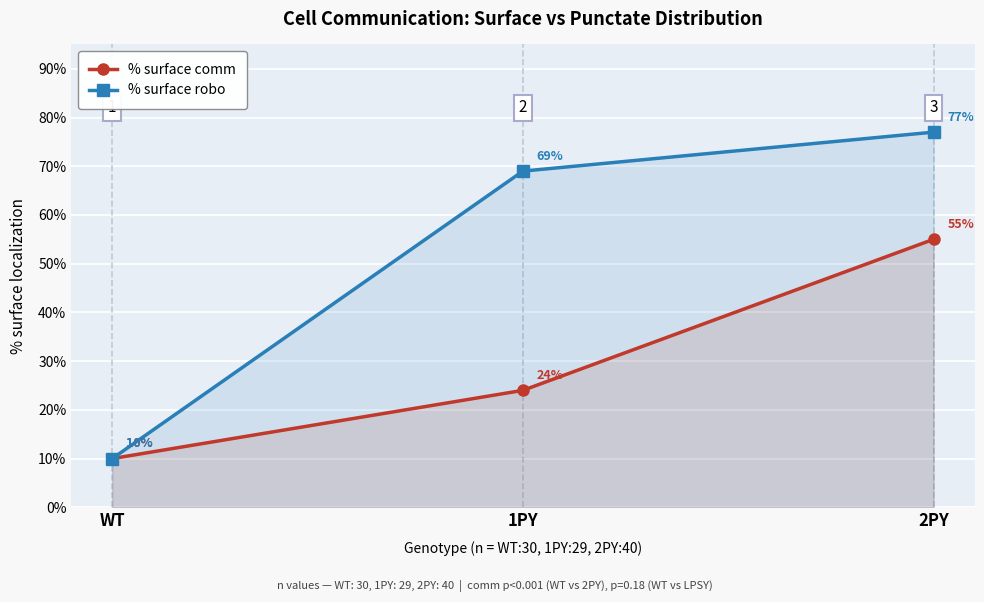

The value of % surface comm at 2PY is 18. True or false?

False